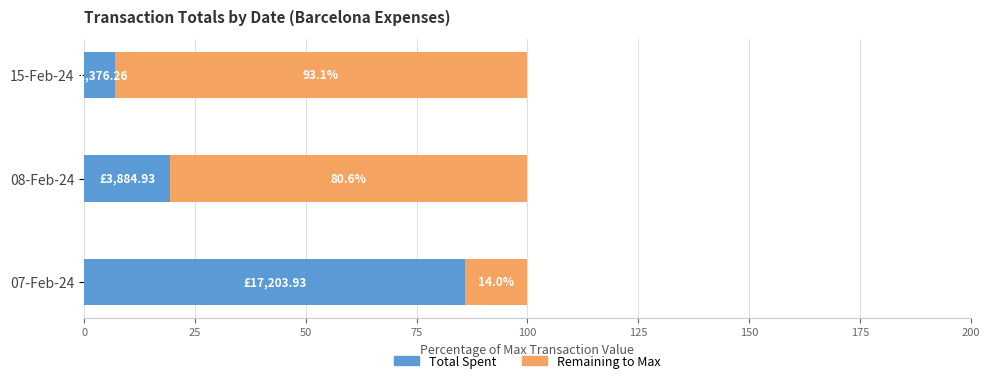

What is the total value across all series at 07-Feb-24?

100.0